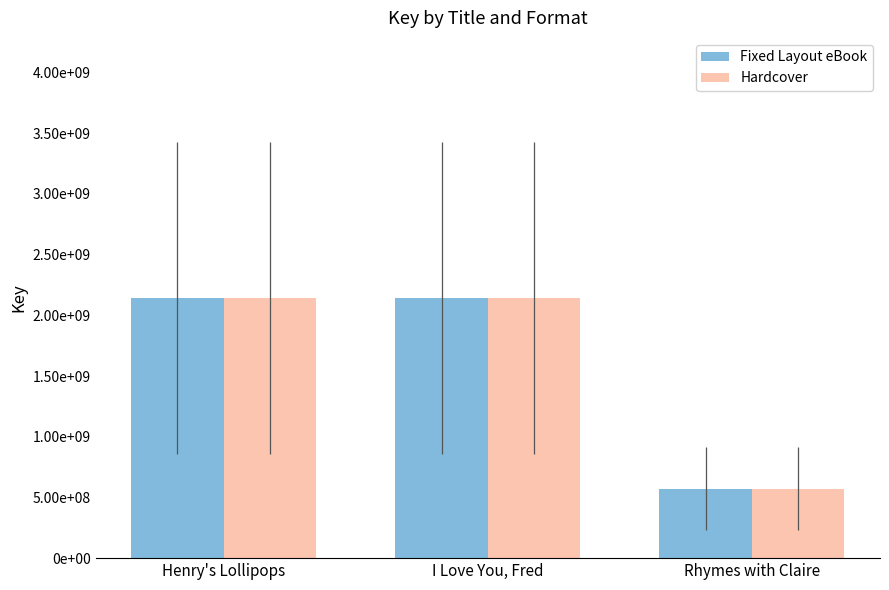

What is the value of the Fixed Layout eBook bar at the 2nd from the left?

2142060829